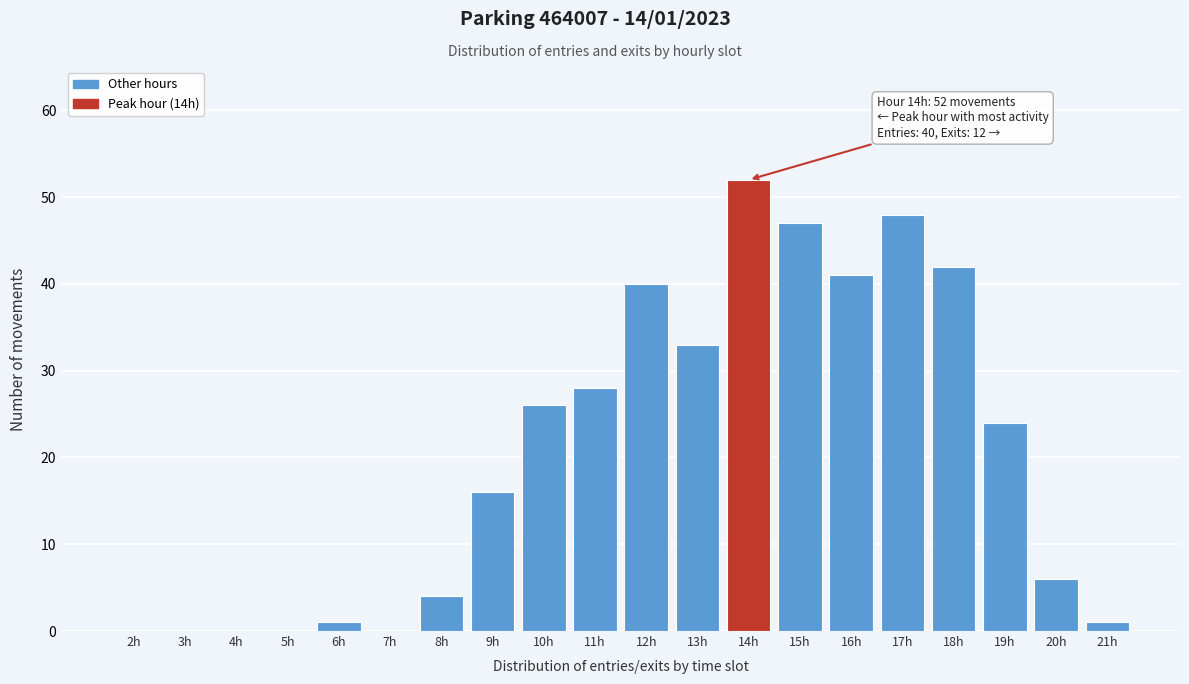

Reading left to right, extract all data points from this chart.

2h=0	3h=0	4h=0	5h=0	6h=1	7h=0	8h=4	9h=16	10h=26	11h=28	12h=40	13h=33	14h=52	15h=47	16h=41	17h=48	18h=42	19h=24	20h=6	21h=1